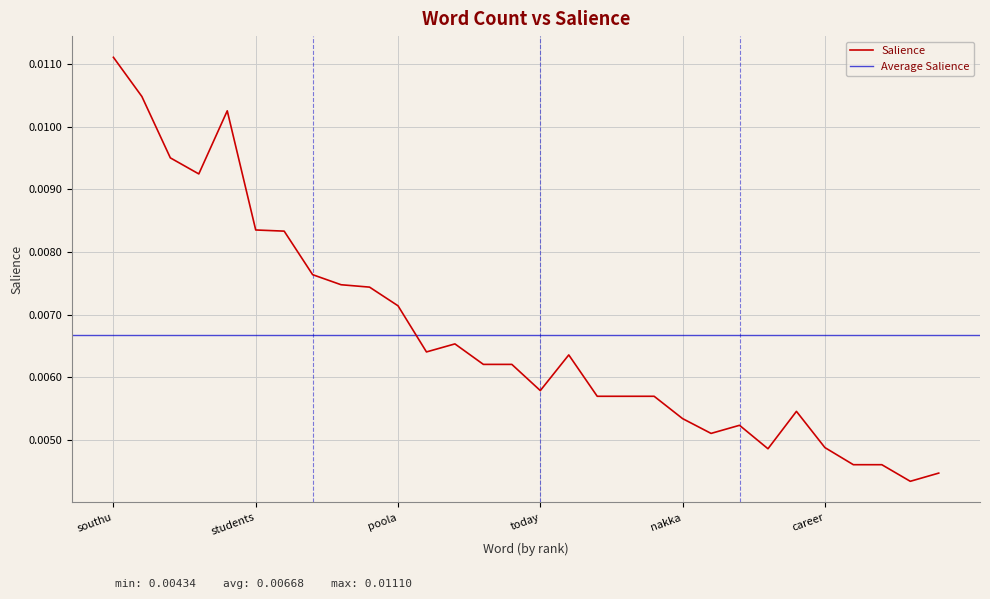

True or false: there are more than 1 points higher than both neighbors.

True